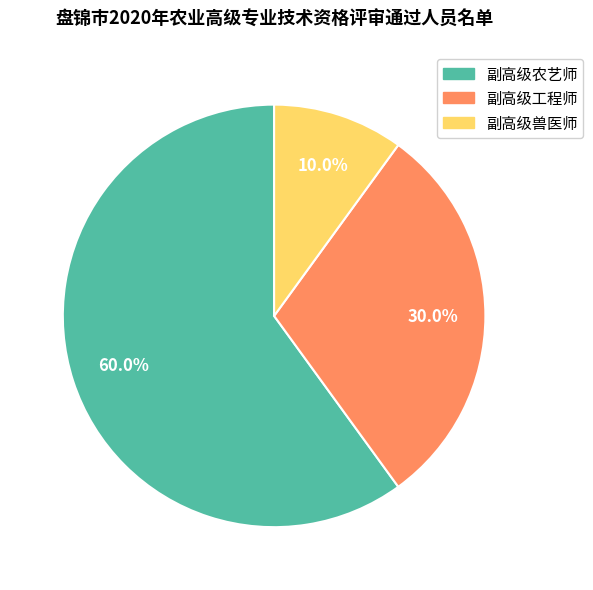

Is 副高级工程师 the majority of the pie?

No